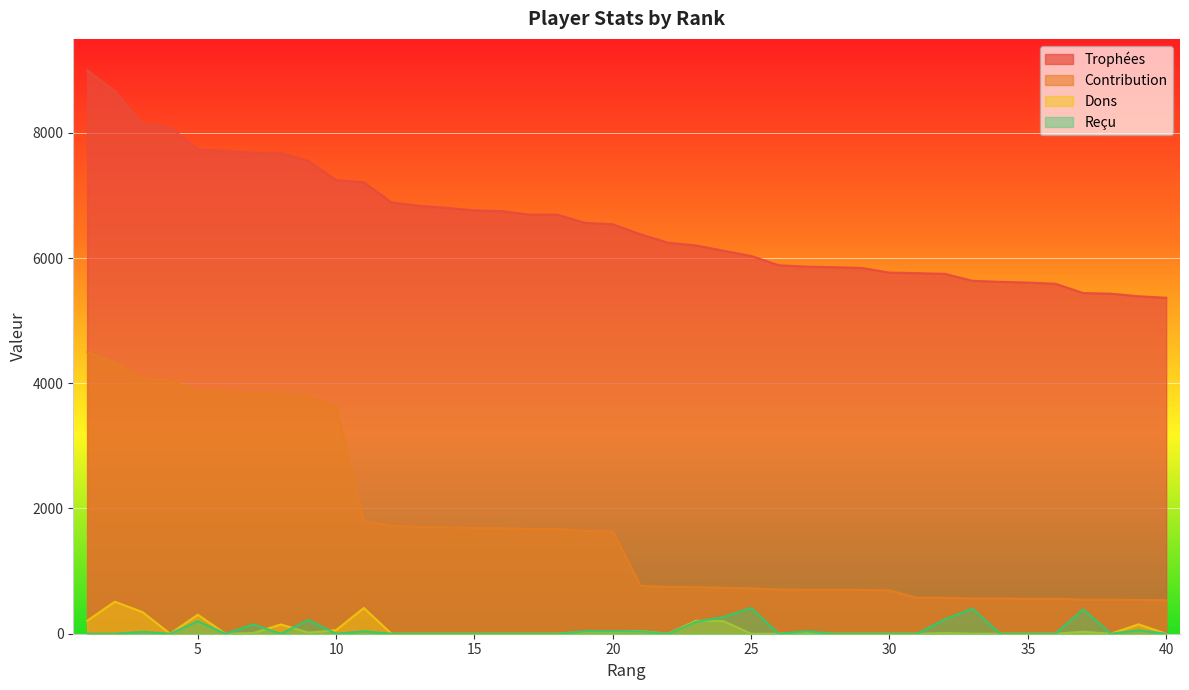

True or false: Dons and Trophées cross at least once.

False